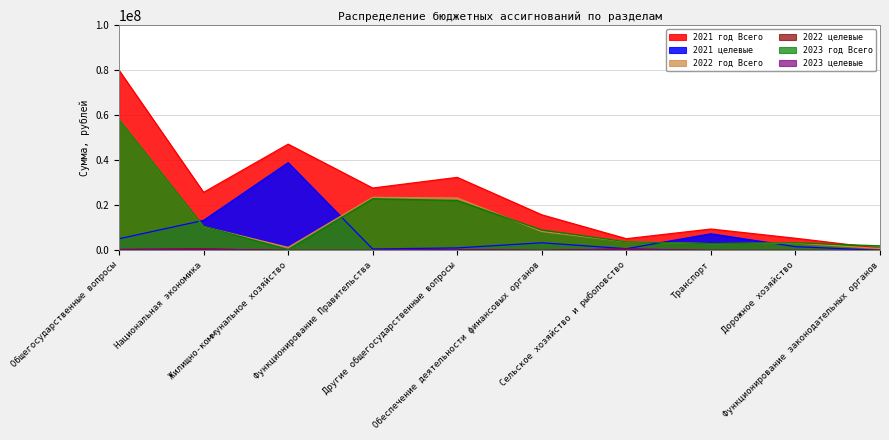

At which label does 2022 год Всего first exceed 8399846?

Общегосударственные вопросы